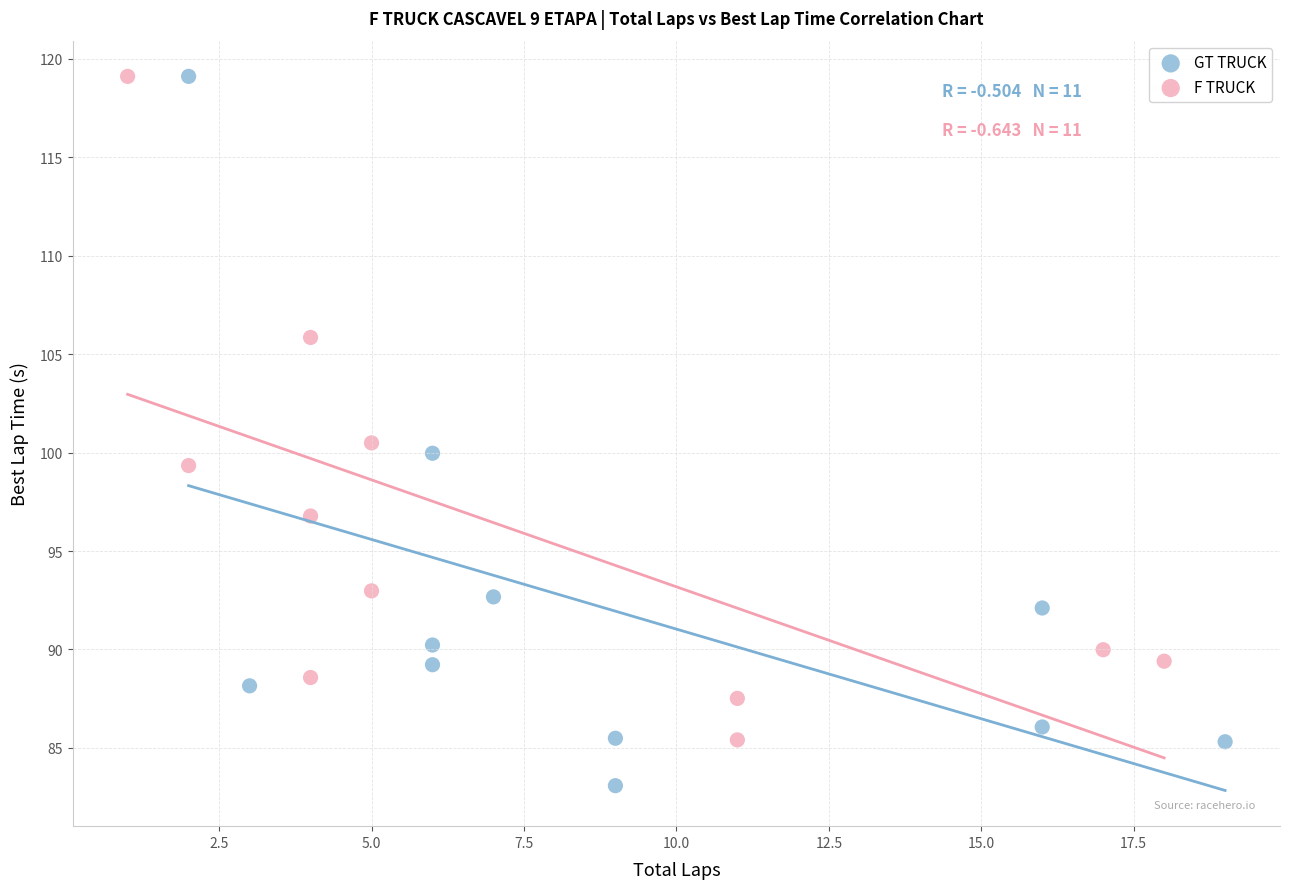

What are all the series names shown in the legend?

GT TRUCK, F TRUCK